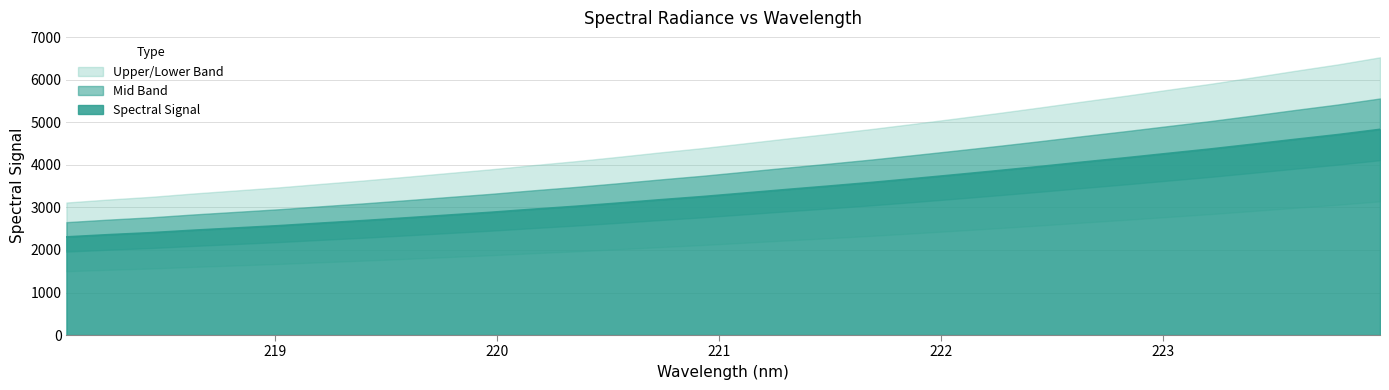

What value does the data have at 223.7895?

4713.9